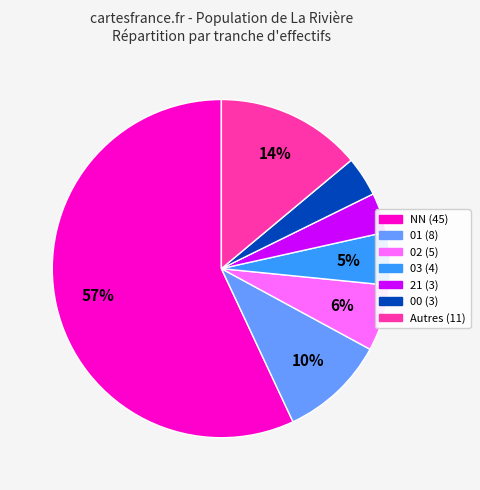

Is there any slice that represents more than half of the pie?

Yes